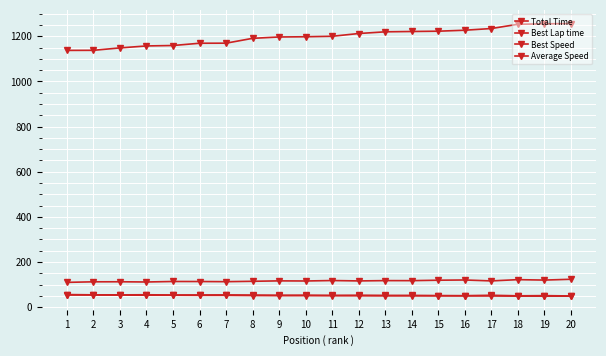

Where does the Best Lap time series first go above 116?

9